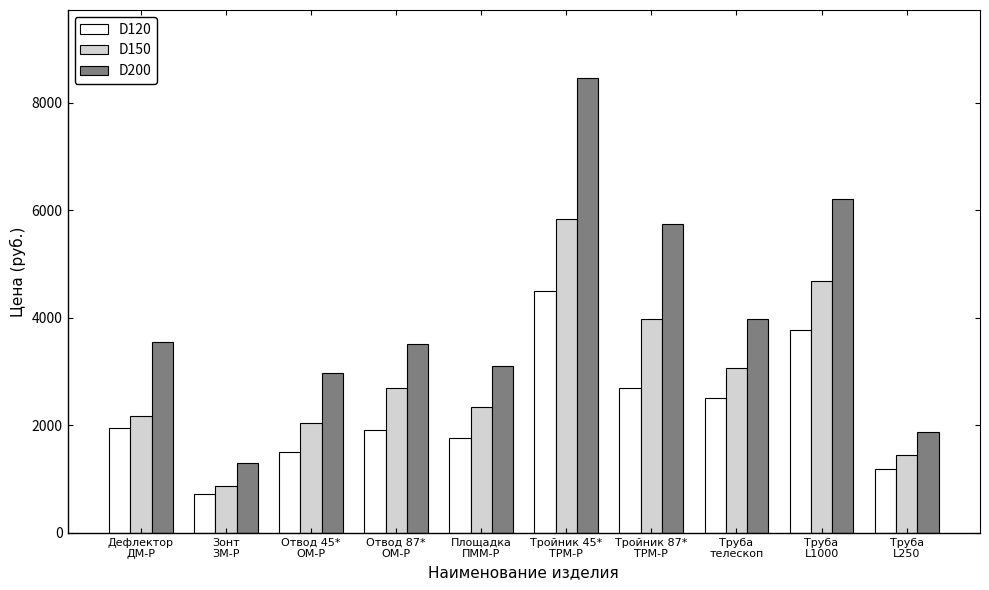

Count the number of data series in this chart.

3